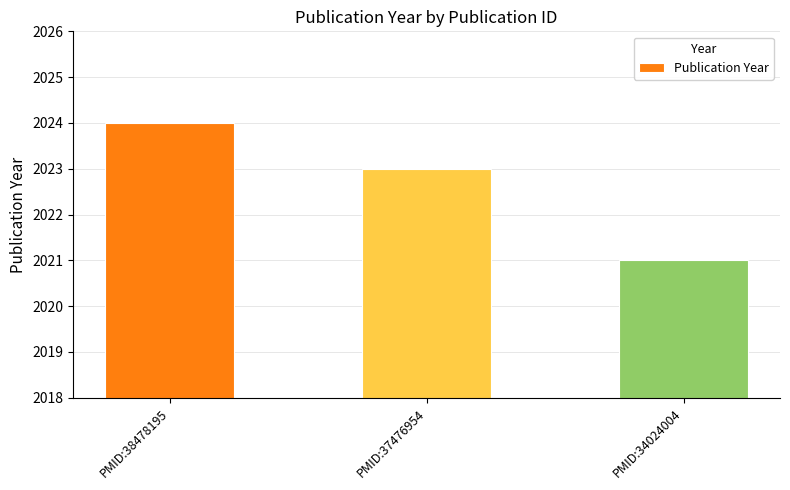

How many data points does each series have?

3